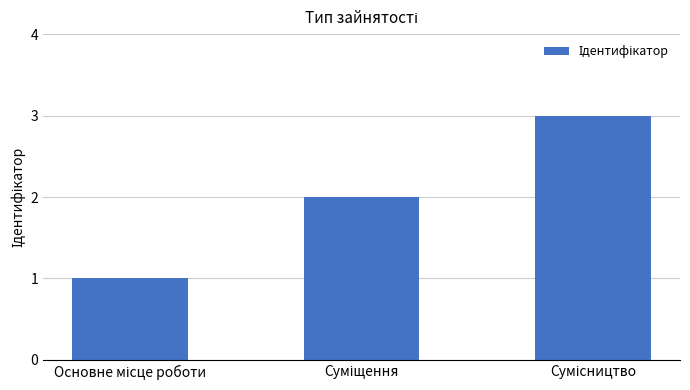

What is the average value?

2